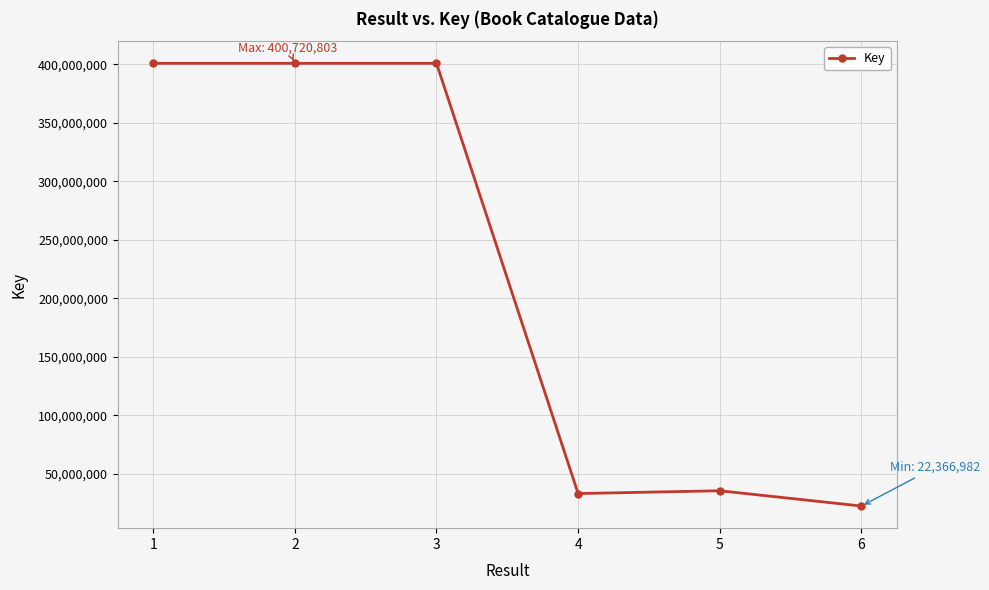

What is the minimum value shown in the chart?

22366982